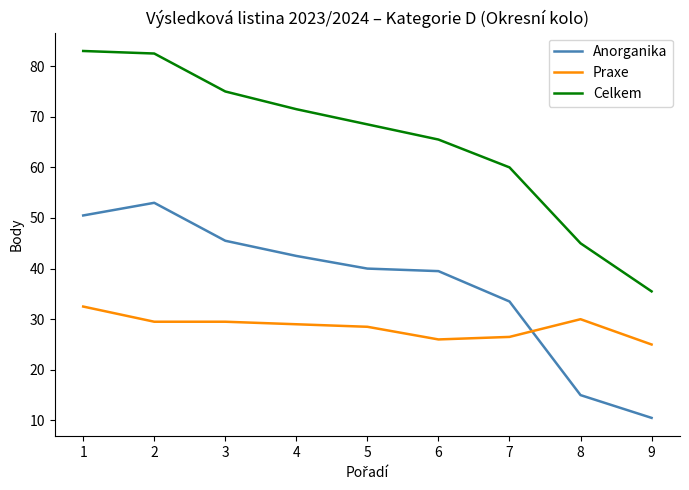

Which label corresponds to the smallest value in the chart?

9